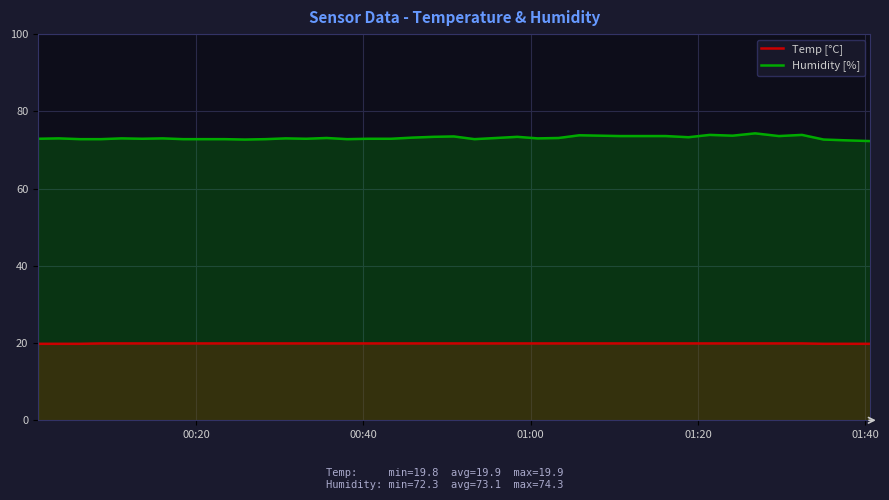

At how many categories does at least one series exceed 36?

40